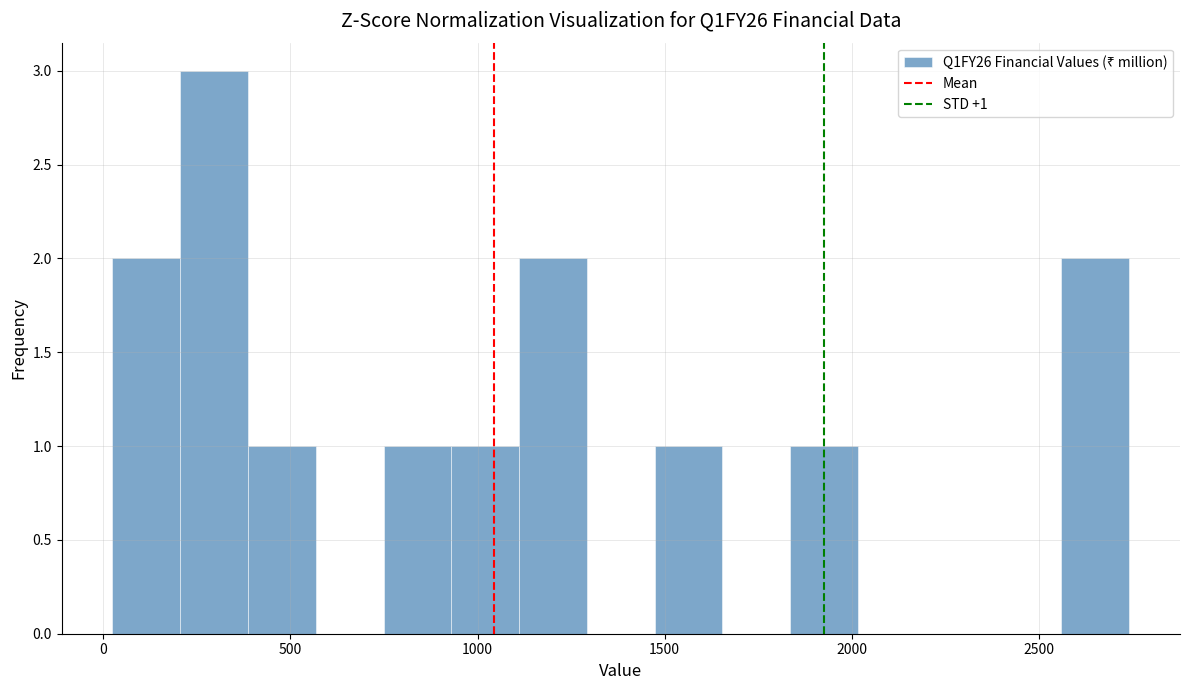

Read against the x-axis, roughly where is the centre of the tallest bar?

300